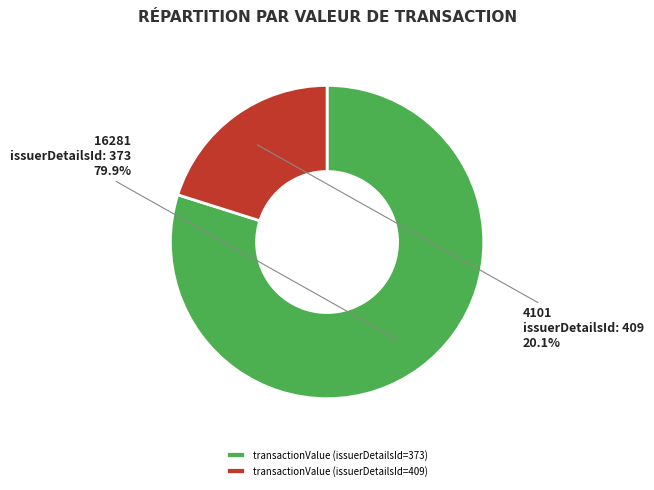

What is the largest slice in the pie chart?

transactionValue (issuerDetailsId=373)